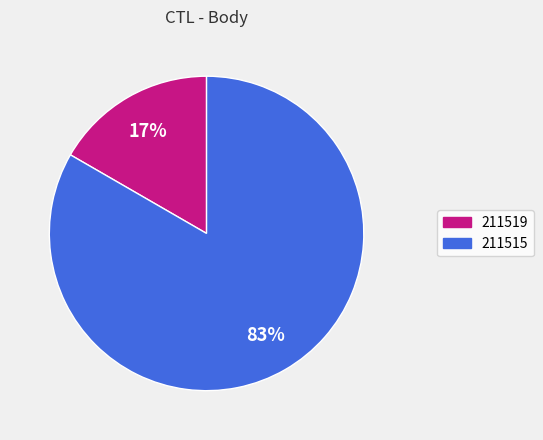

To the nearest percent, what is the combined percentage of 211515 and 211519?

100%